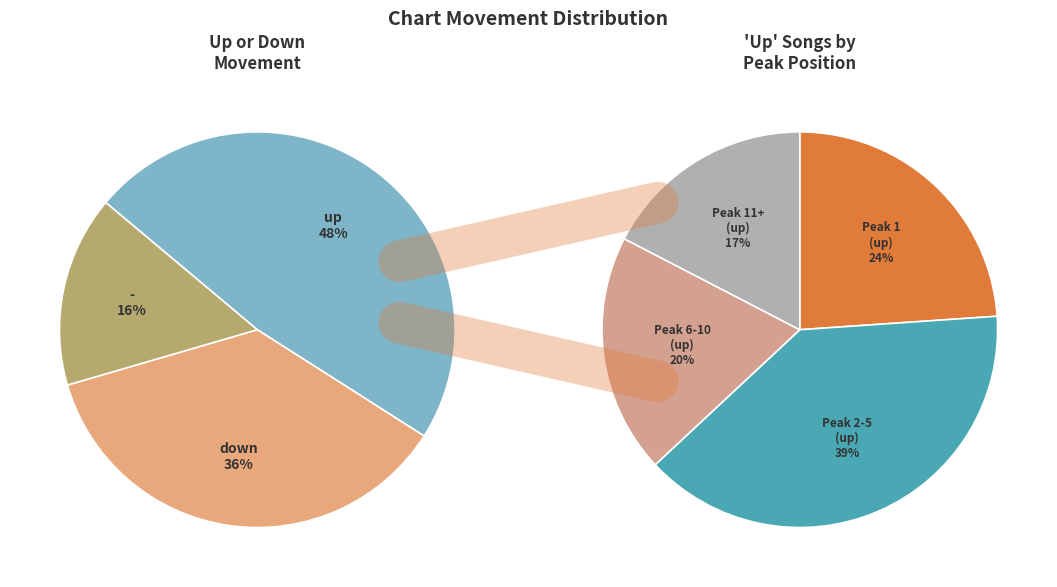

What percentage is the down slice, to the nearest percent?

36%